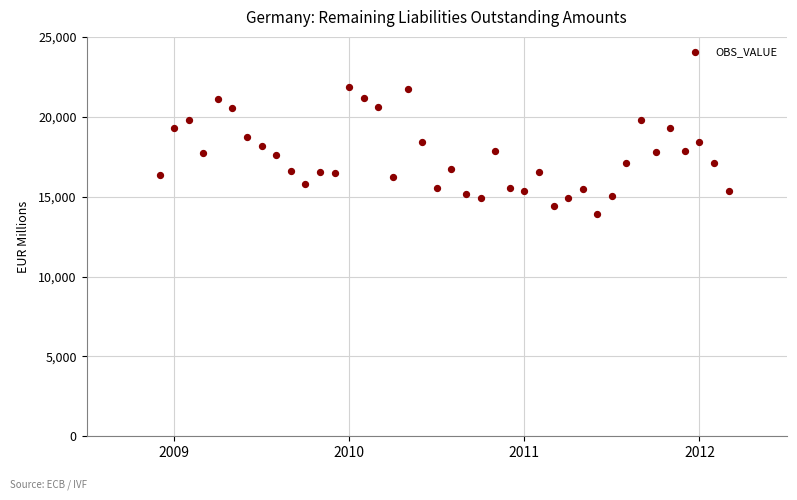

What is the range of Y values (max minus min)?

7960.7